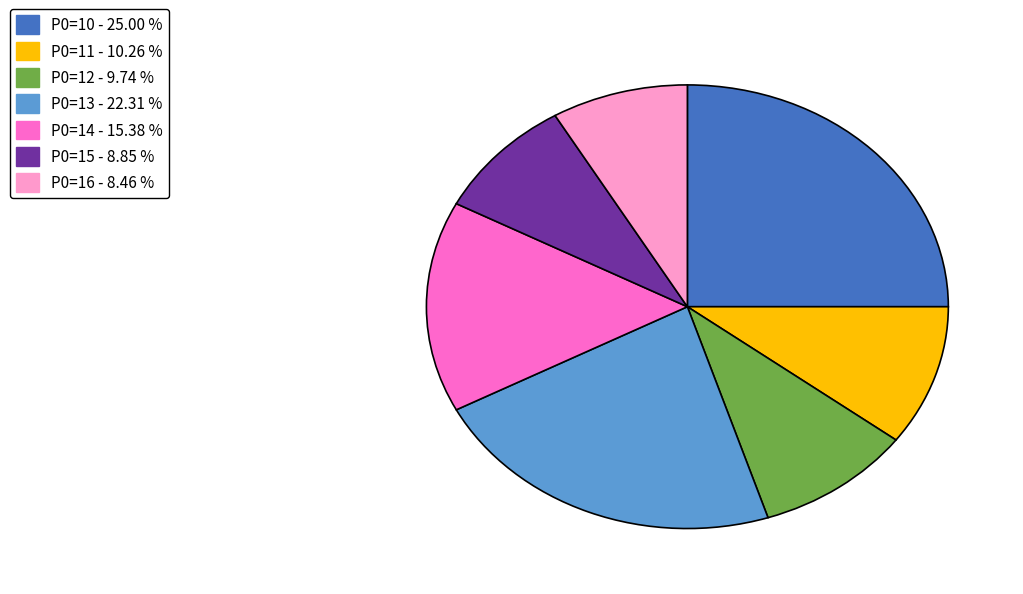

How many segments does this pie chart have?

7